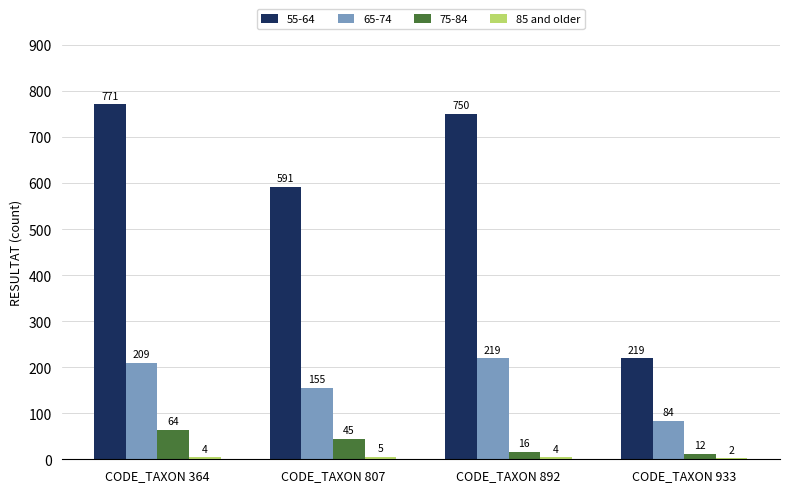

Between CODE_TAXON 364 and CODE_TAXON 807, which series saw the biggest shift?

55-64